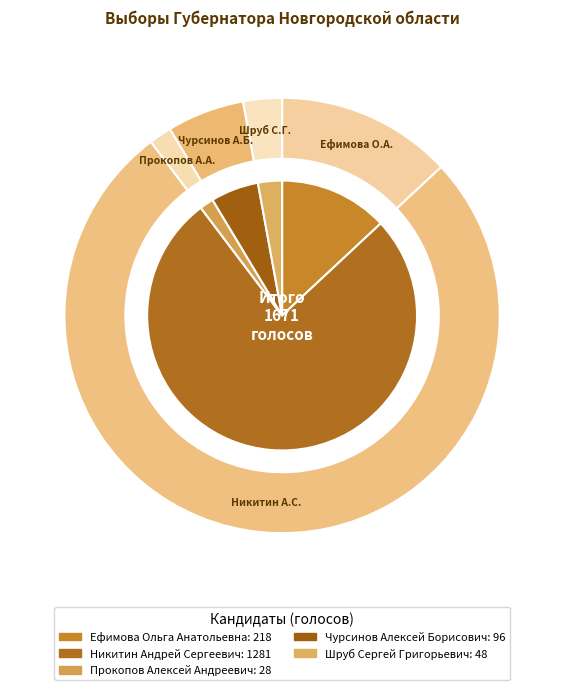

Is it true that Никитин Андрей Сергеевич is 68% of the pie?

False